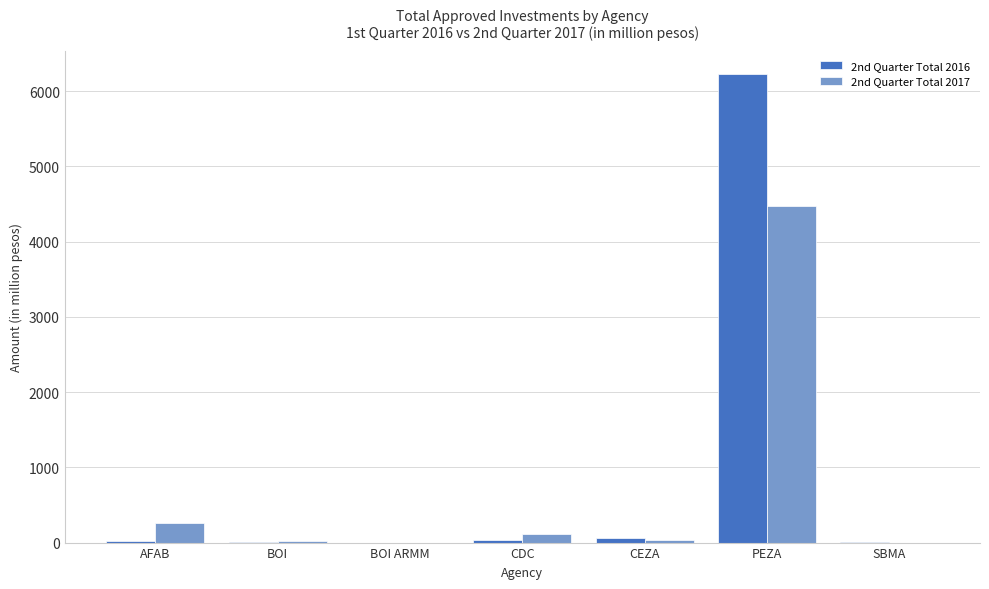

How many values in the 2nd Quarter Total 2016 series exceed 14?

4